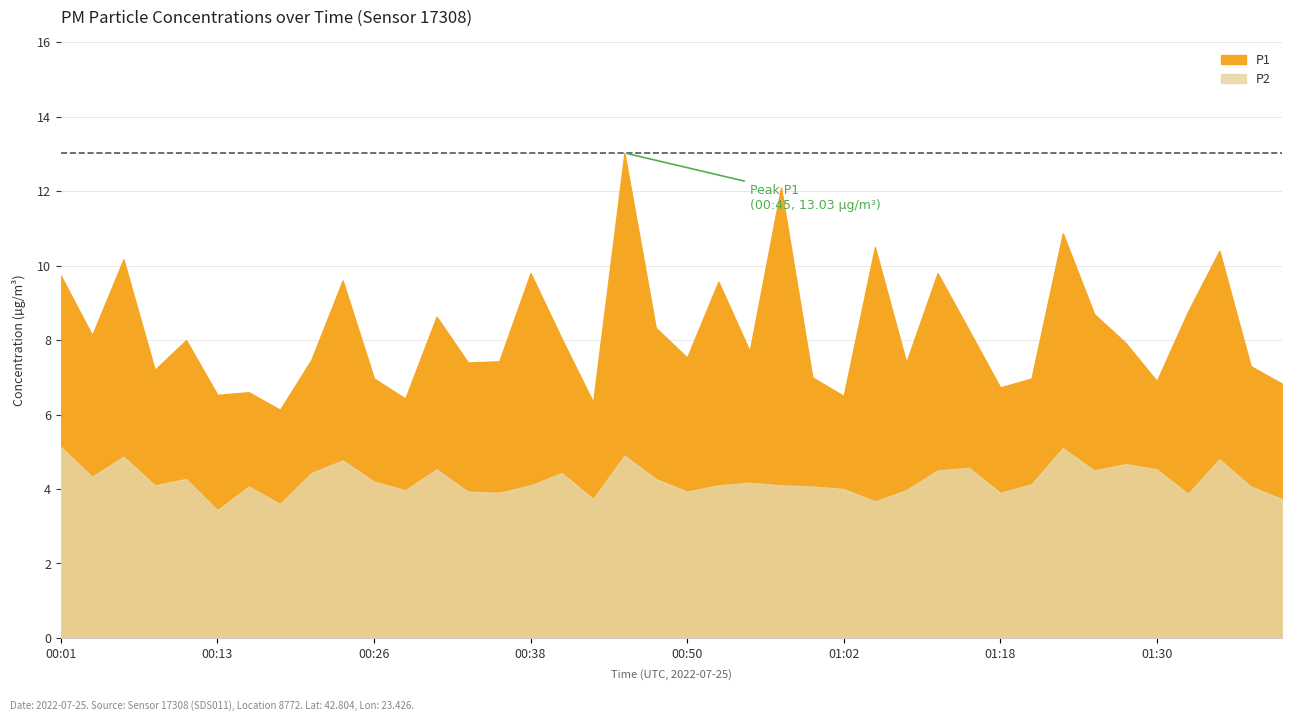

True or false: P1 and P2 cross at least once.

False